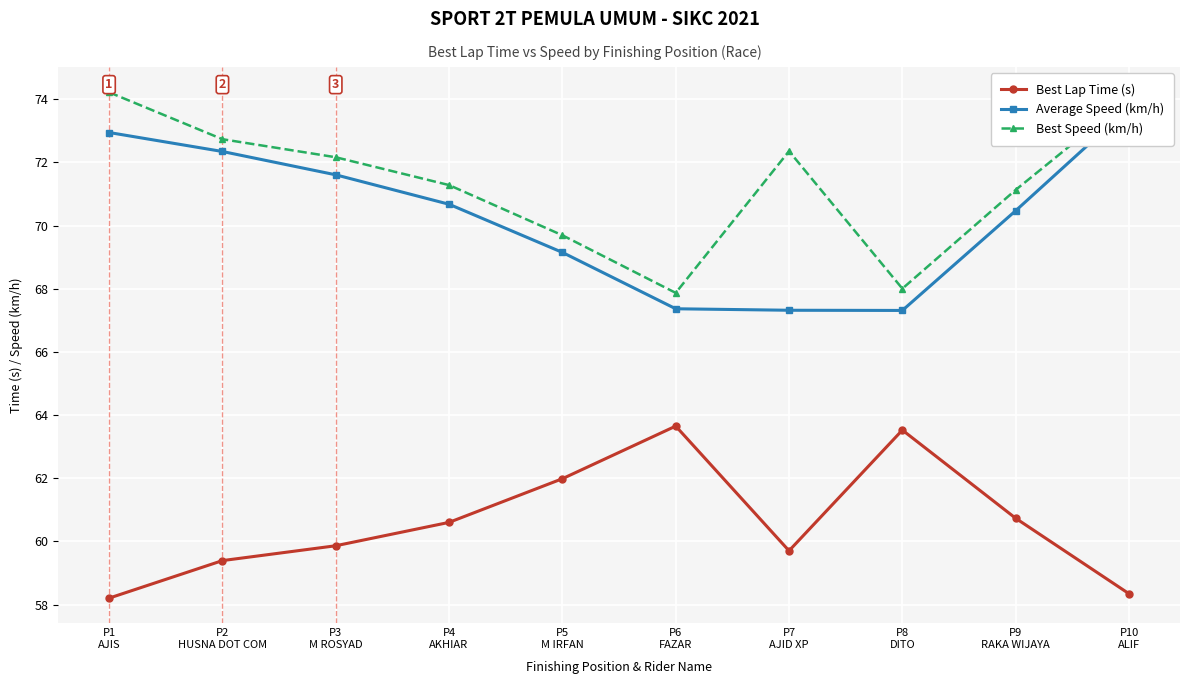

What is the label of the 4th point from the left?

P4
AKHIAR